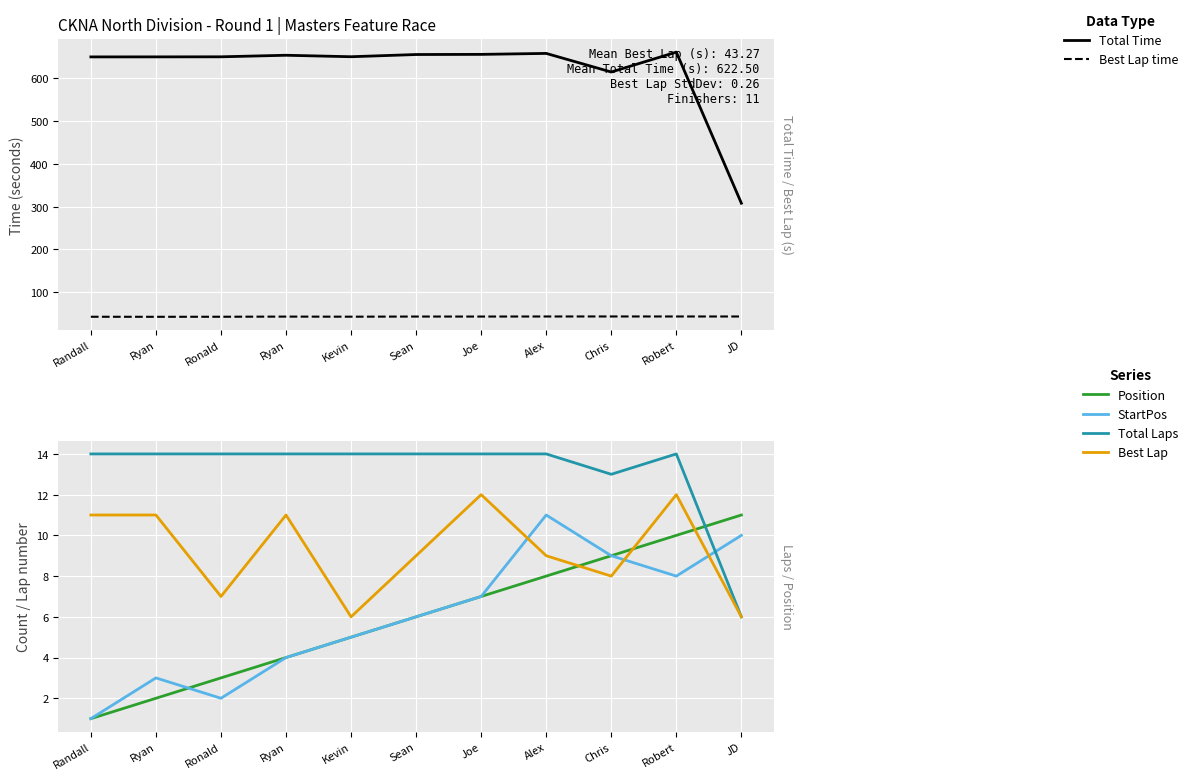

Which category has the lowest value in the Best Lap series?

Kevin